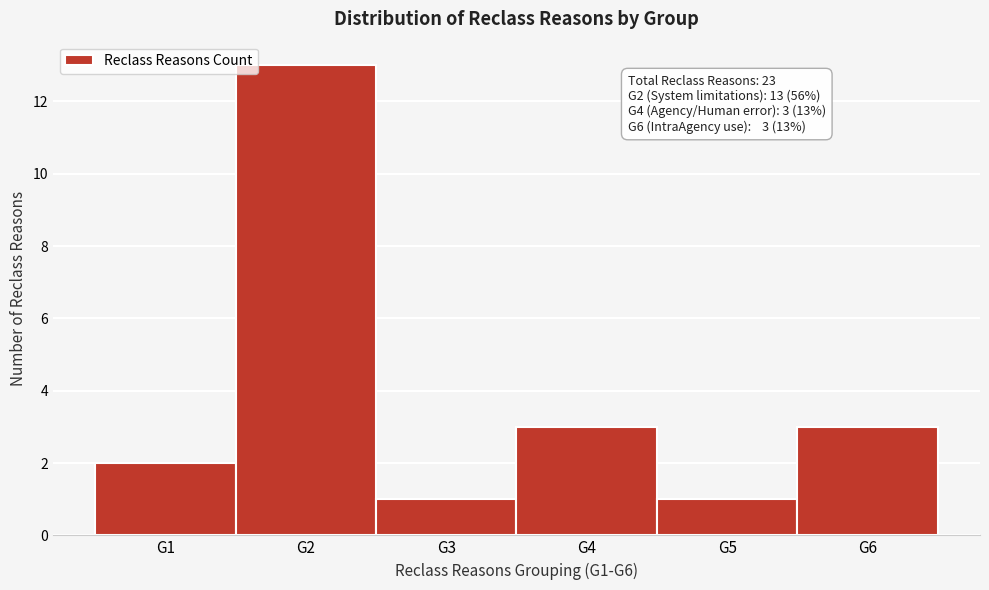

Which range on the x-axis has the tallest bar?

1.5 to 2.5